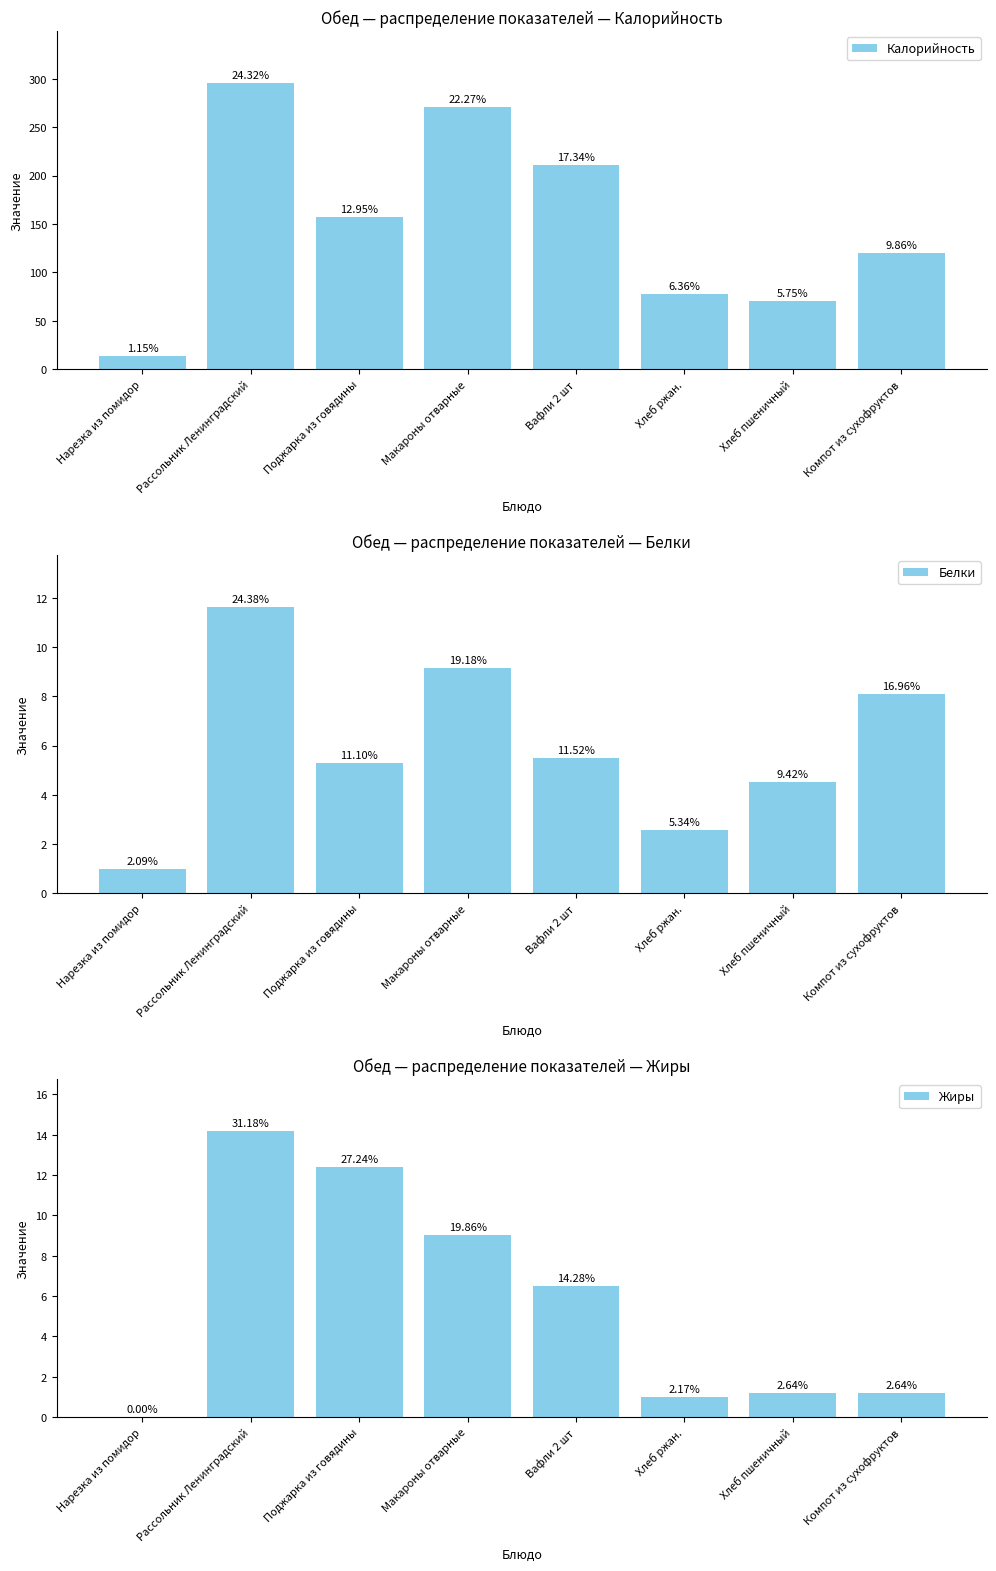

What position from the left is Нарезка из помидор?

1